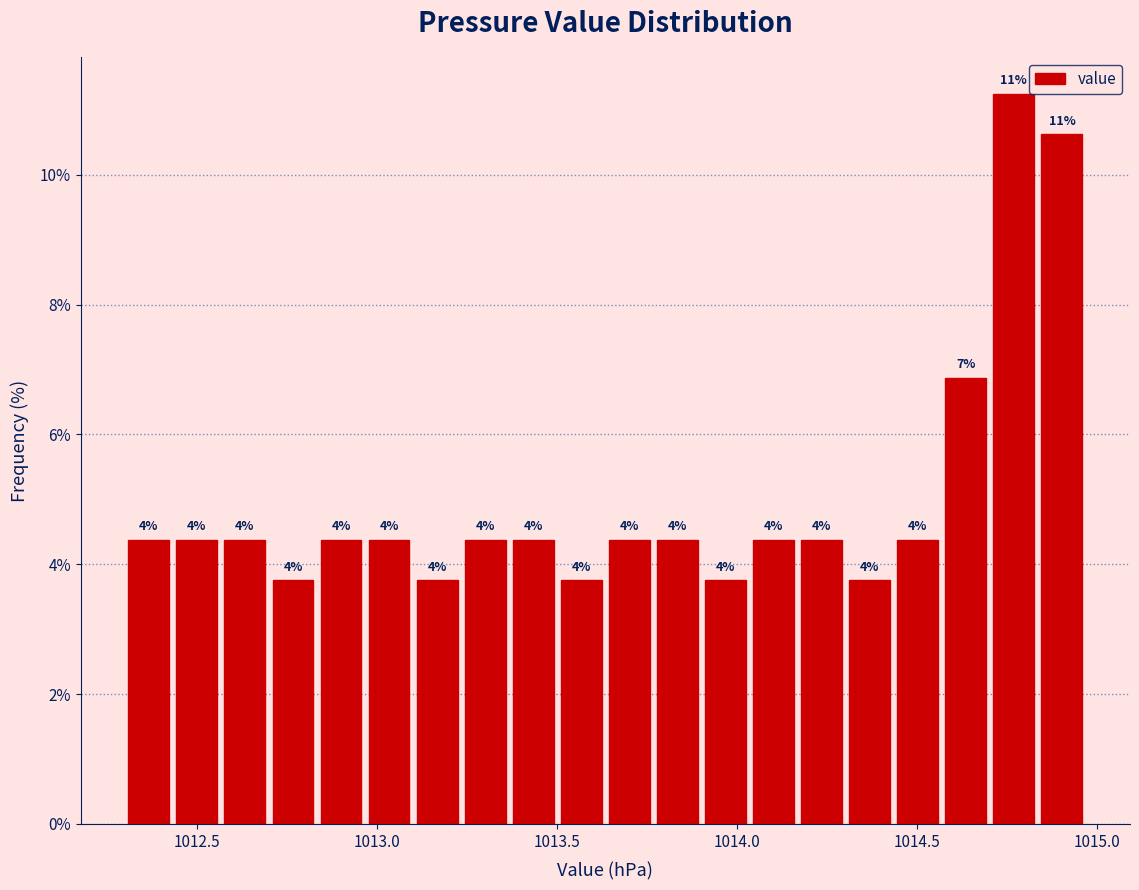

Around what value on the x-axis is the tallest bar? Give the approximate position of its centre, as read against the axis.

1014.75